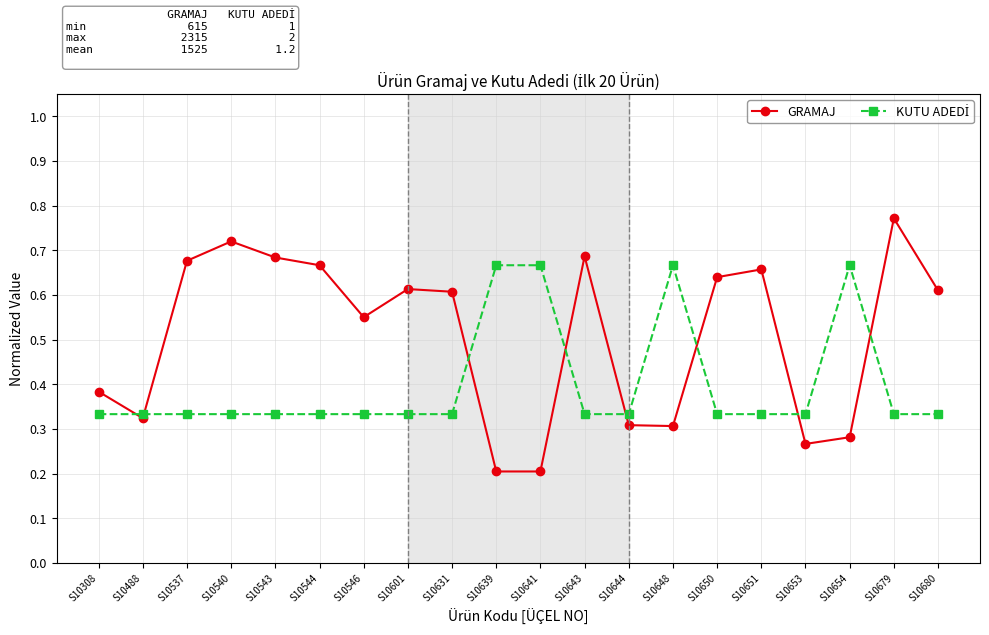

At which category is the sum across all series the highest?

S10679